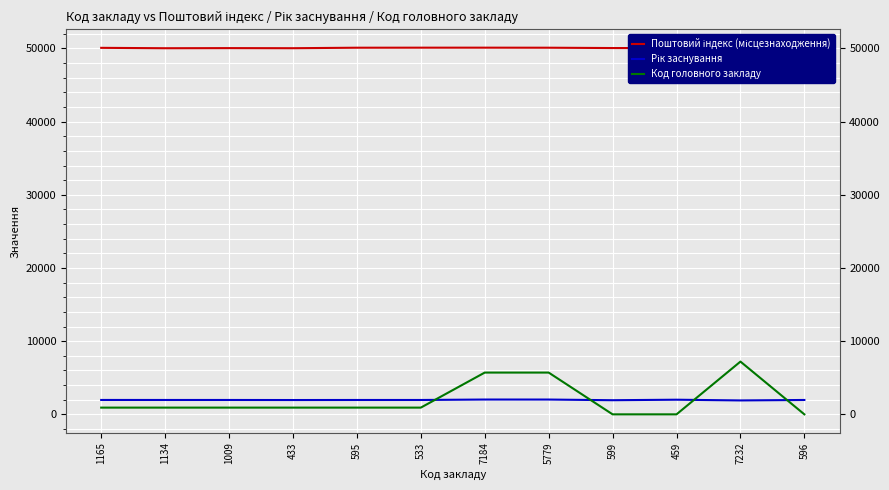

Does the chart have visible grid lines?

Yes